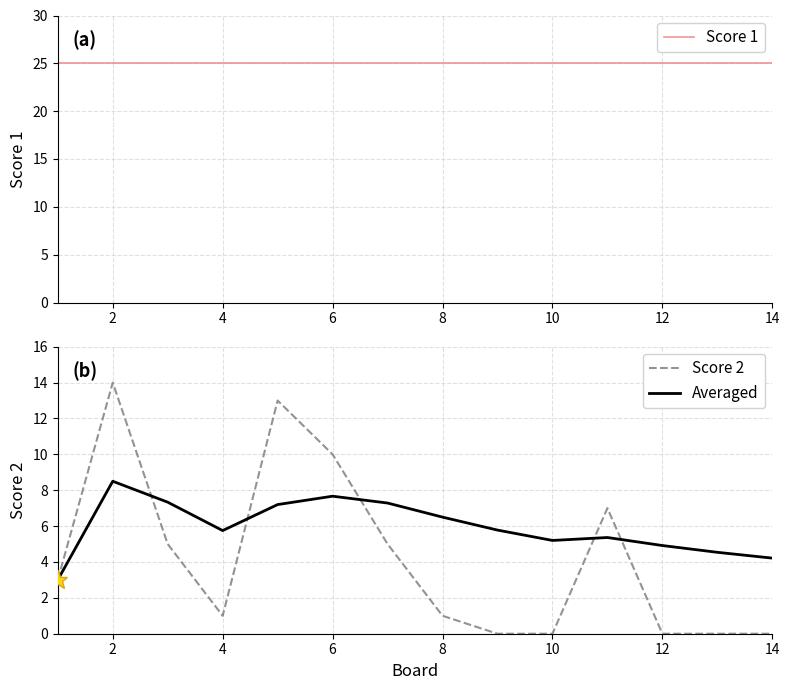

At which label does Averaged reach its peak?

2